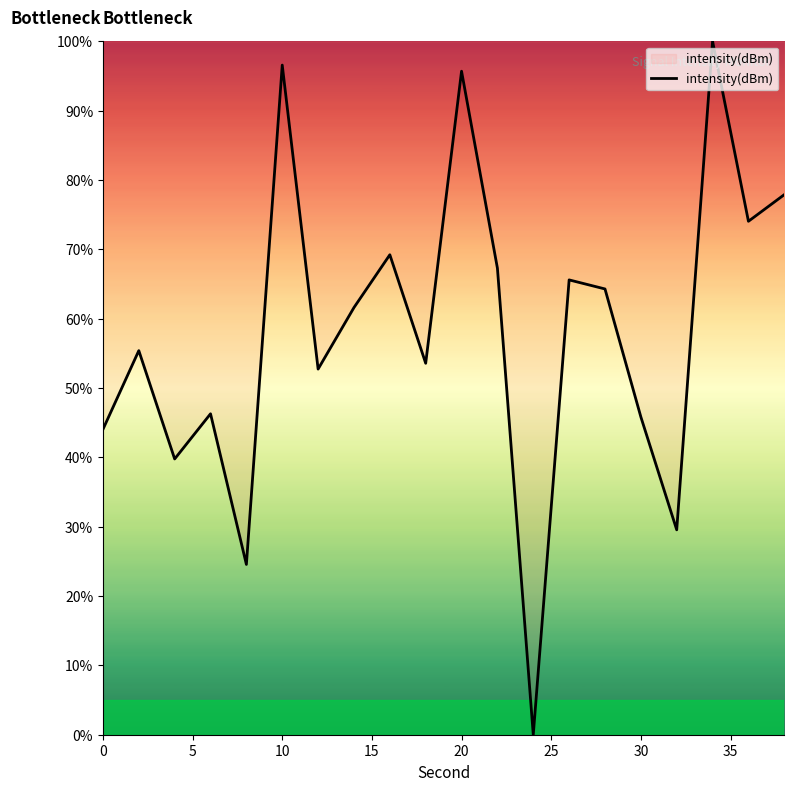

What is the greatest value displayed?

100.0